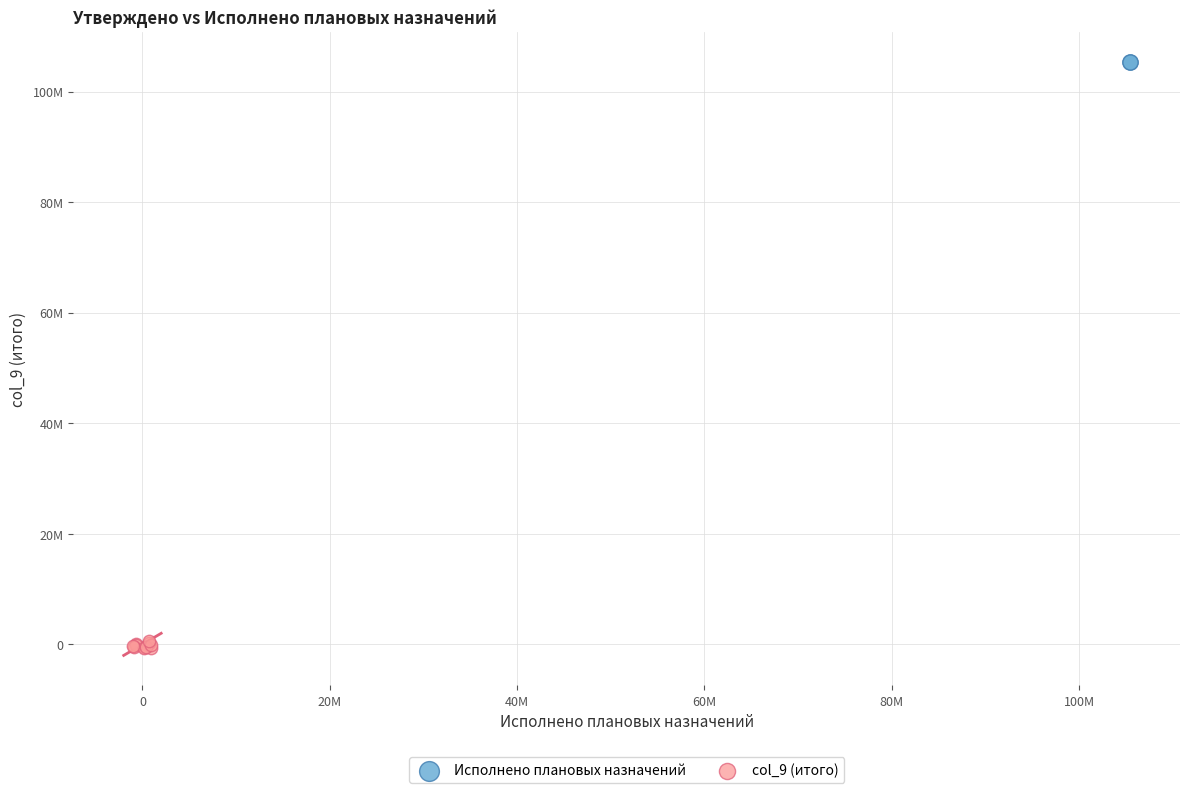

What are all the series names shown in the legend?

Исполнено плановых назначений, col_9 (итого)